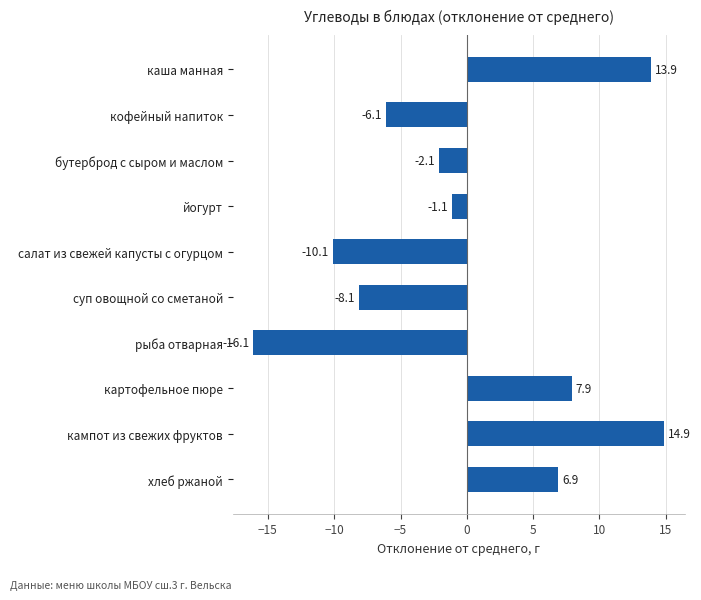

What is the difference between the second highest and minimum values?

30.0